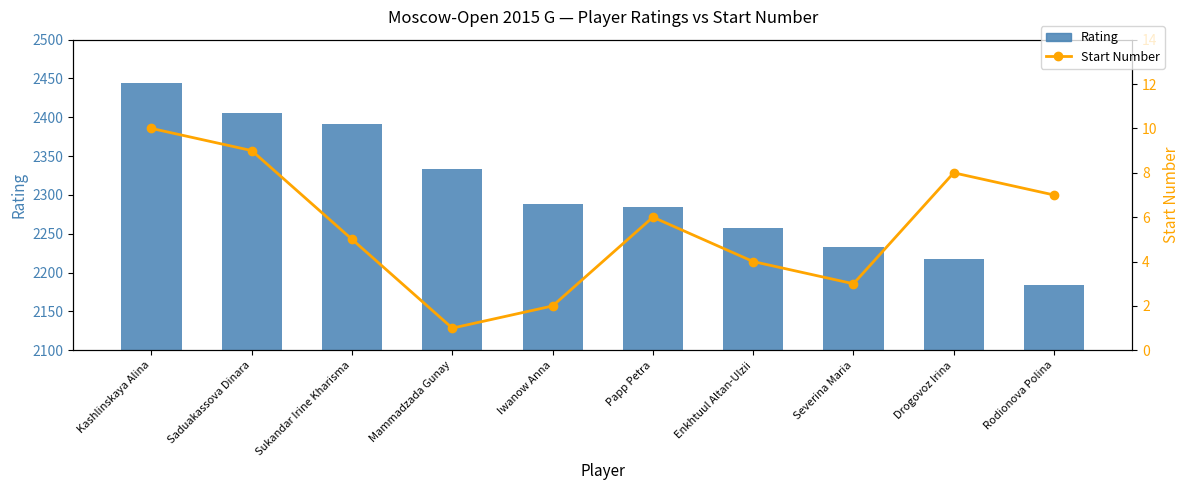

What is the difference between the Rating values at Sukandar Irine Kharisma and Iwanow Anna?

104